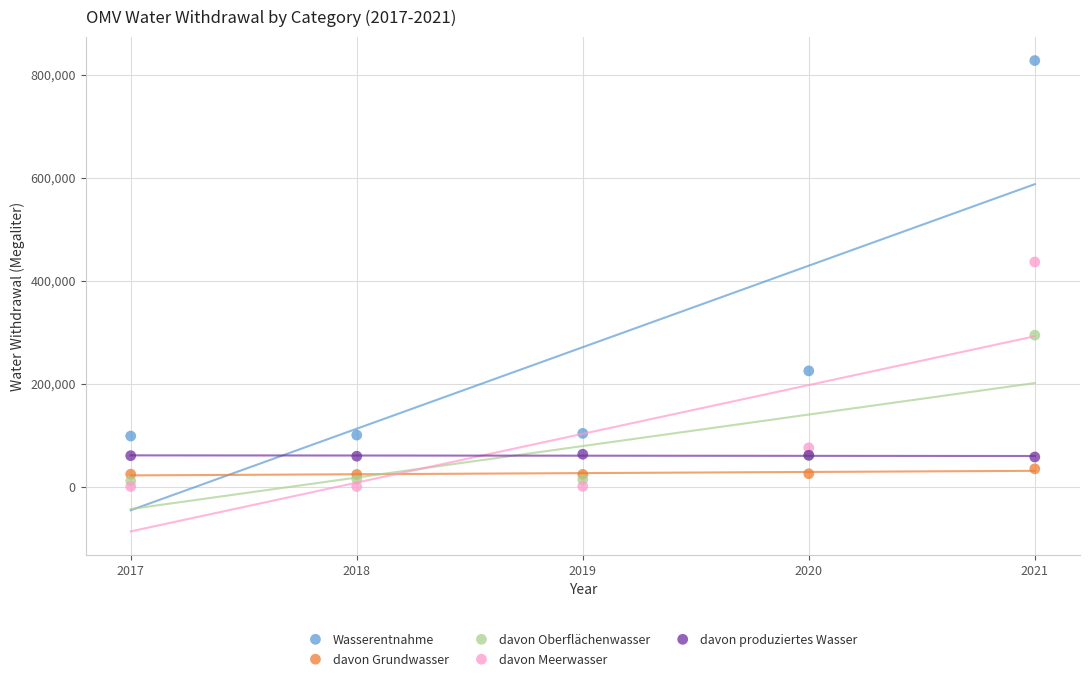

Across all series, what Y value is closest to 413894?

436337